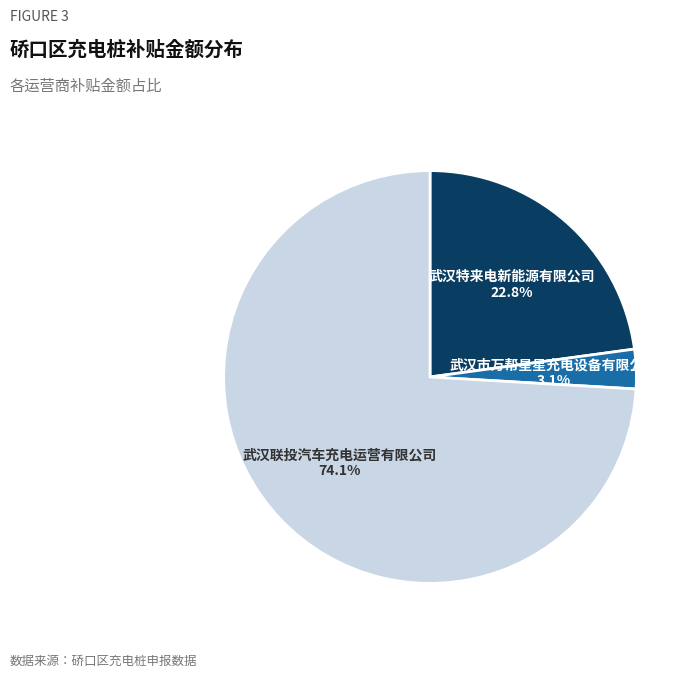

Is the sum of 武汉市万帮星星充电设备有限公司 and 武汉特来电新能源有限公司 greater than half?

No